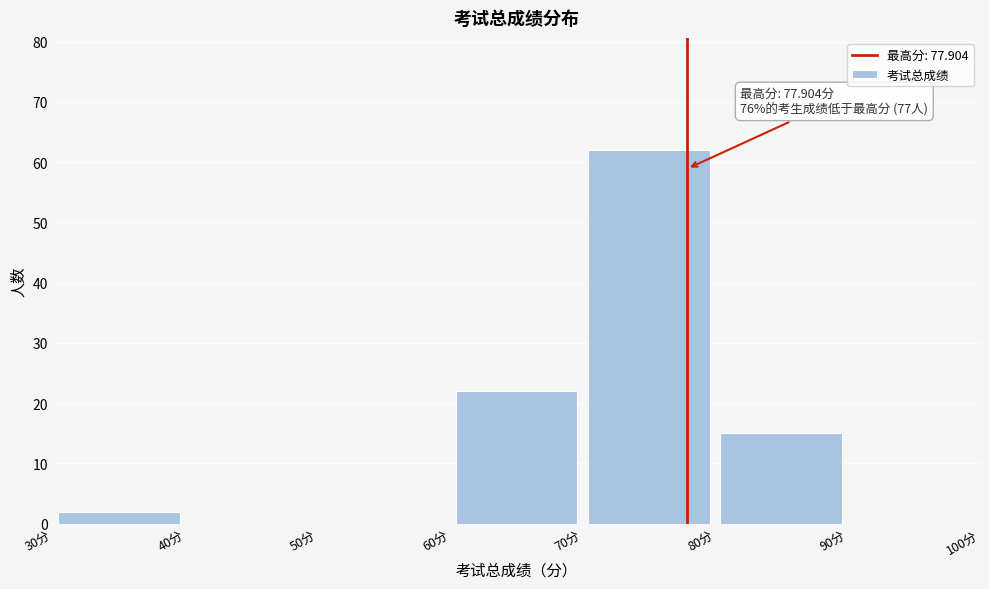

Which range on the x-axis has the tallest bar?

70 to 80